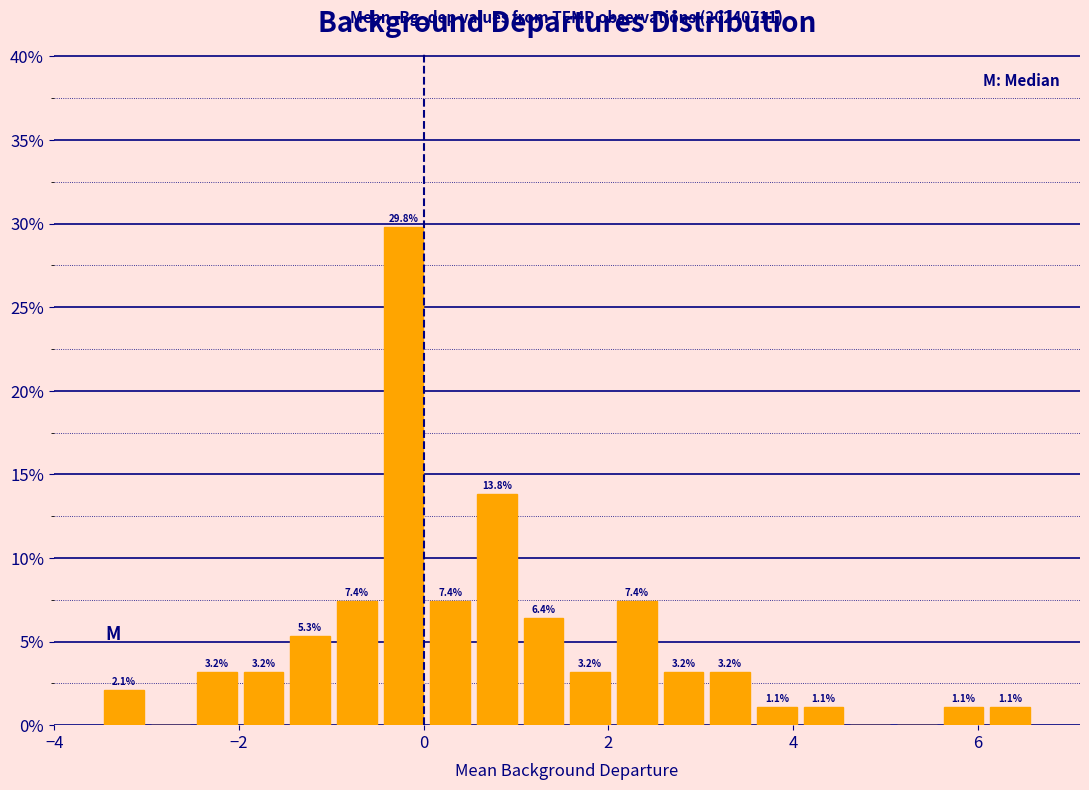

Read against the x-axis, roughly where is the centre of the tallest bar?

-0.2